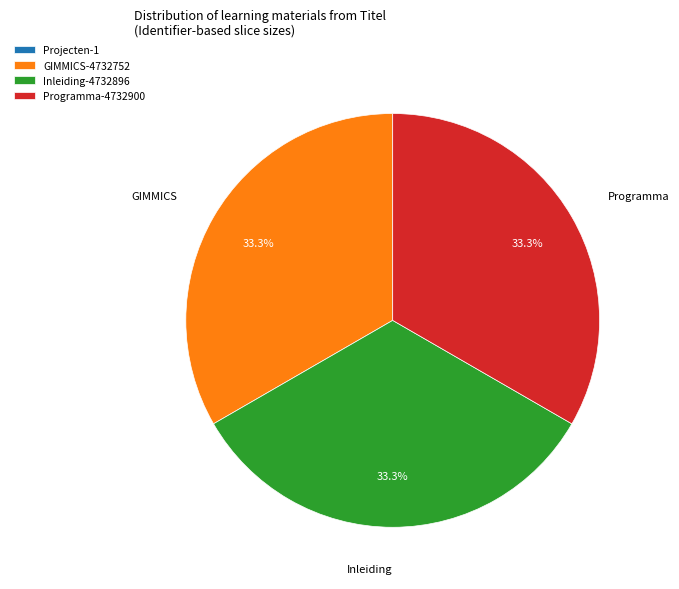

Approximately how many times larger is the value at Programma-4732900 compared to GIMMICS-4732752?

1.0